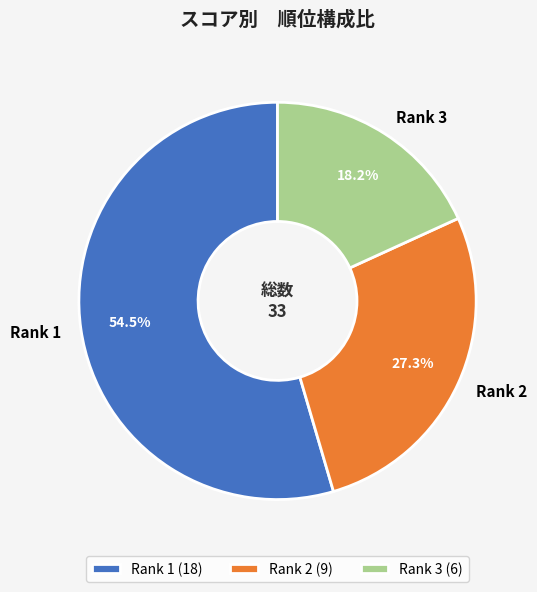

Between Rank 1 and Rank 2, which is larger?

Rank 1